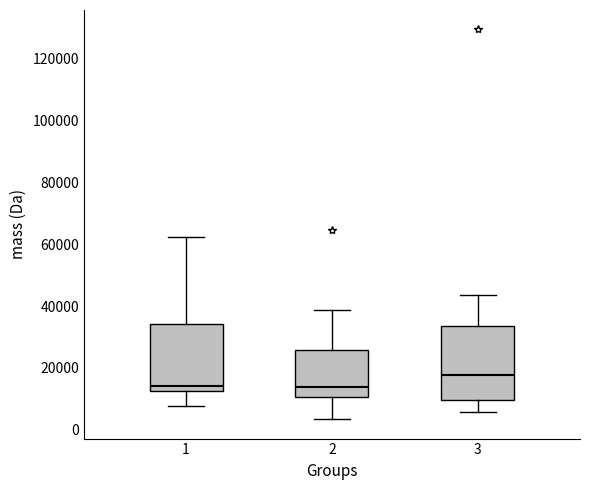

Reading left to right, transcribe this box plot: for each box, give where its median line is, the range the box spans, and where its two whiskers end, as read against the y-axis. The values are not printed on the chart, so give them approximately, as read against the axis.

1: median 14000, box 12000 to 34000, whiskers 8000 to 62000
2: median 14000, box 10000 to 26000, whiskers 4000 to 38000
3: median 18000, box 10000 to 34000, whiskers 6000 to 44000